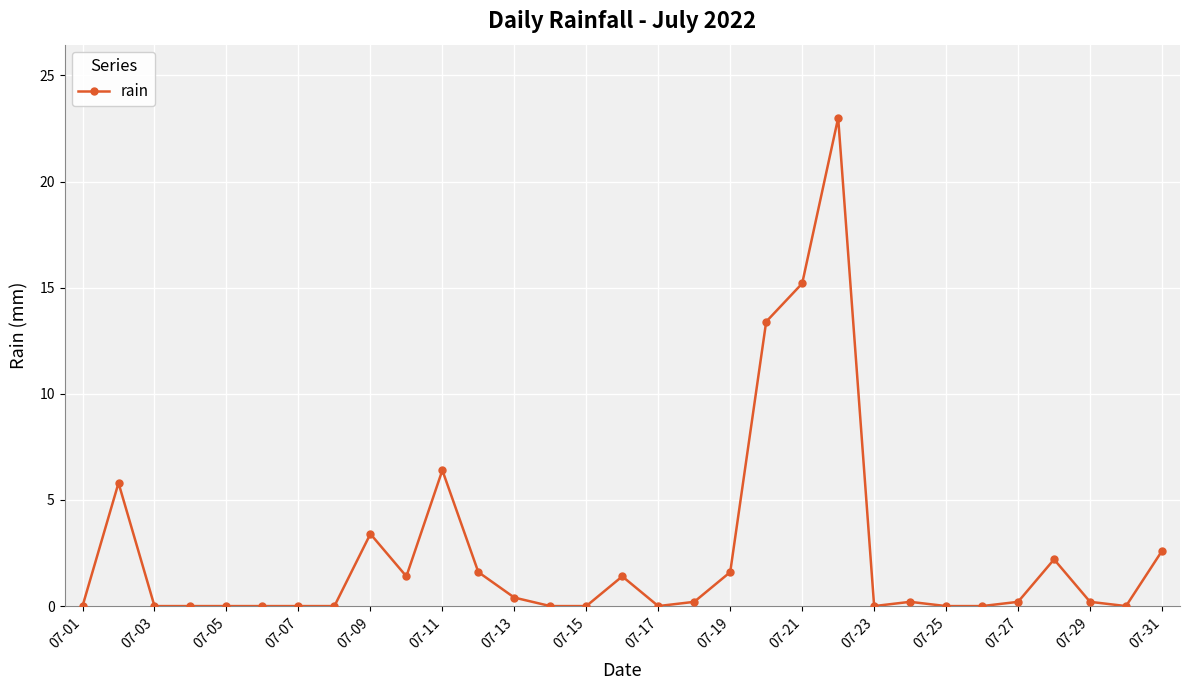

What is the maximum value shown in the chart?

23.0